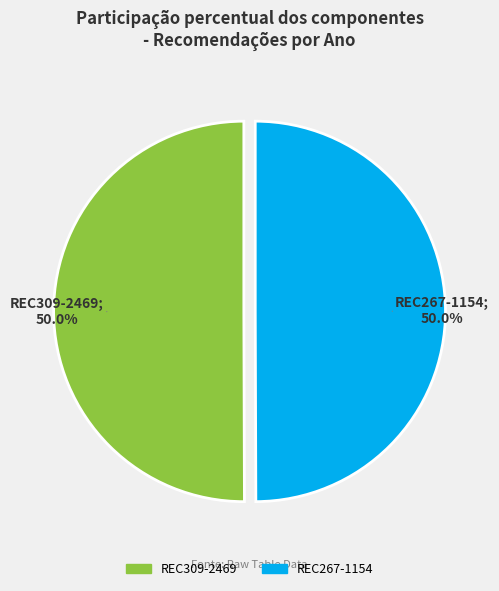

What percentage is NOT represented by REC267-1154?

50.0%